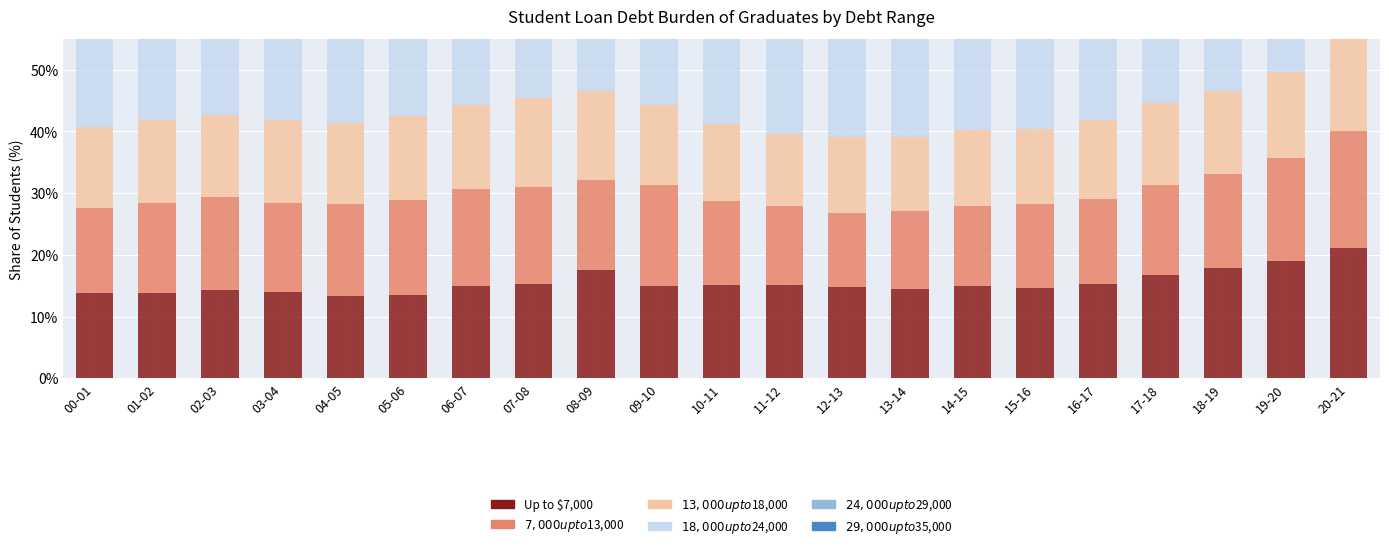

How many values in the $29,000 up to $35,000 series exceed 14?

14